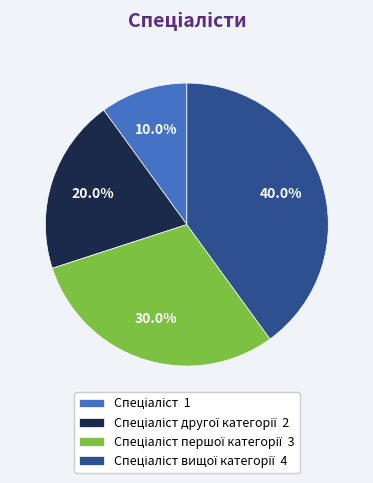

Is there any slice that represents more than half of the pie?

No